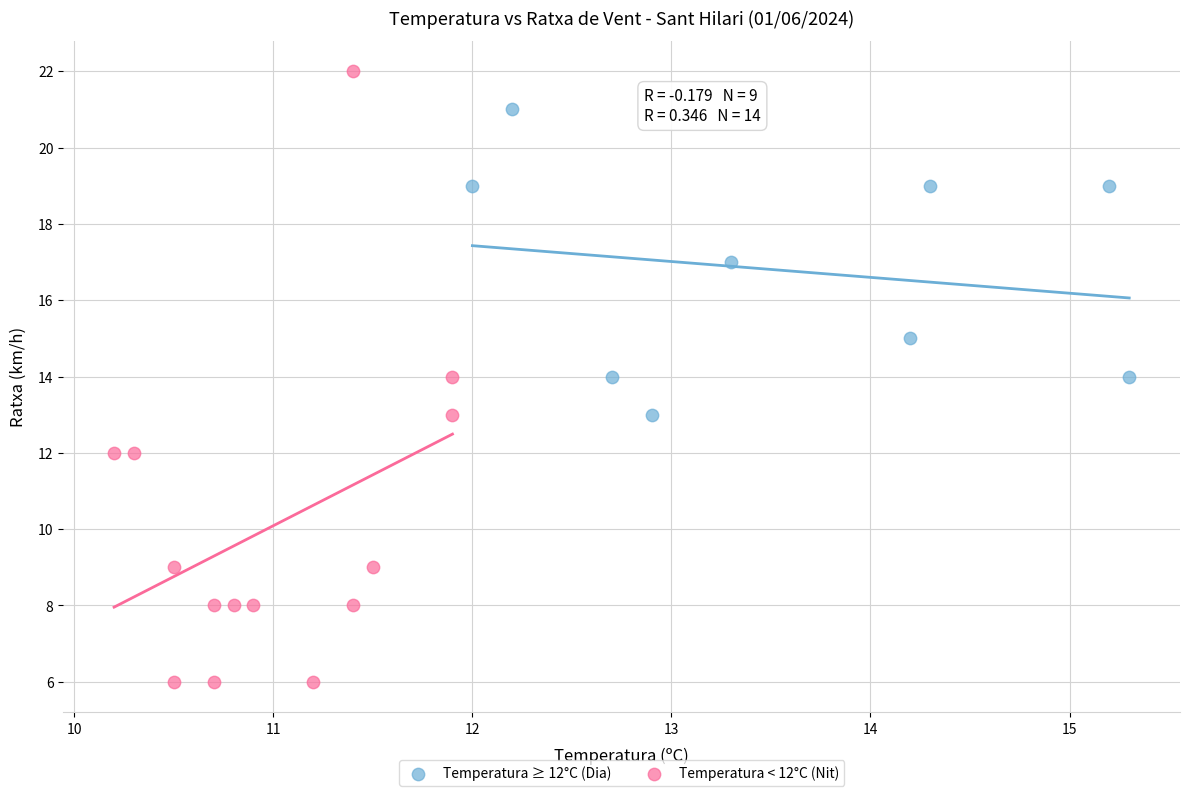

Which series has the widest spread of Y values?

Temperatura < 12°C (Nit)